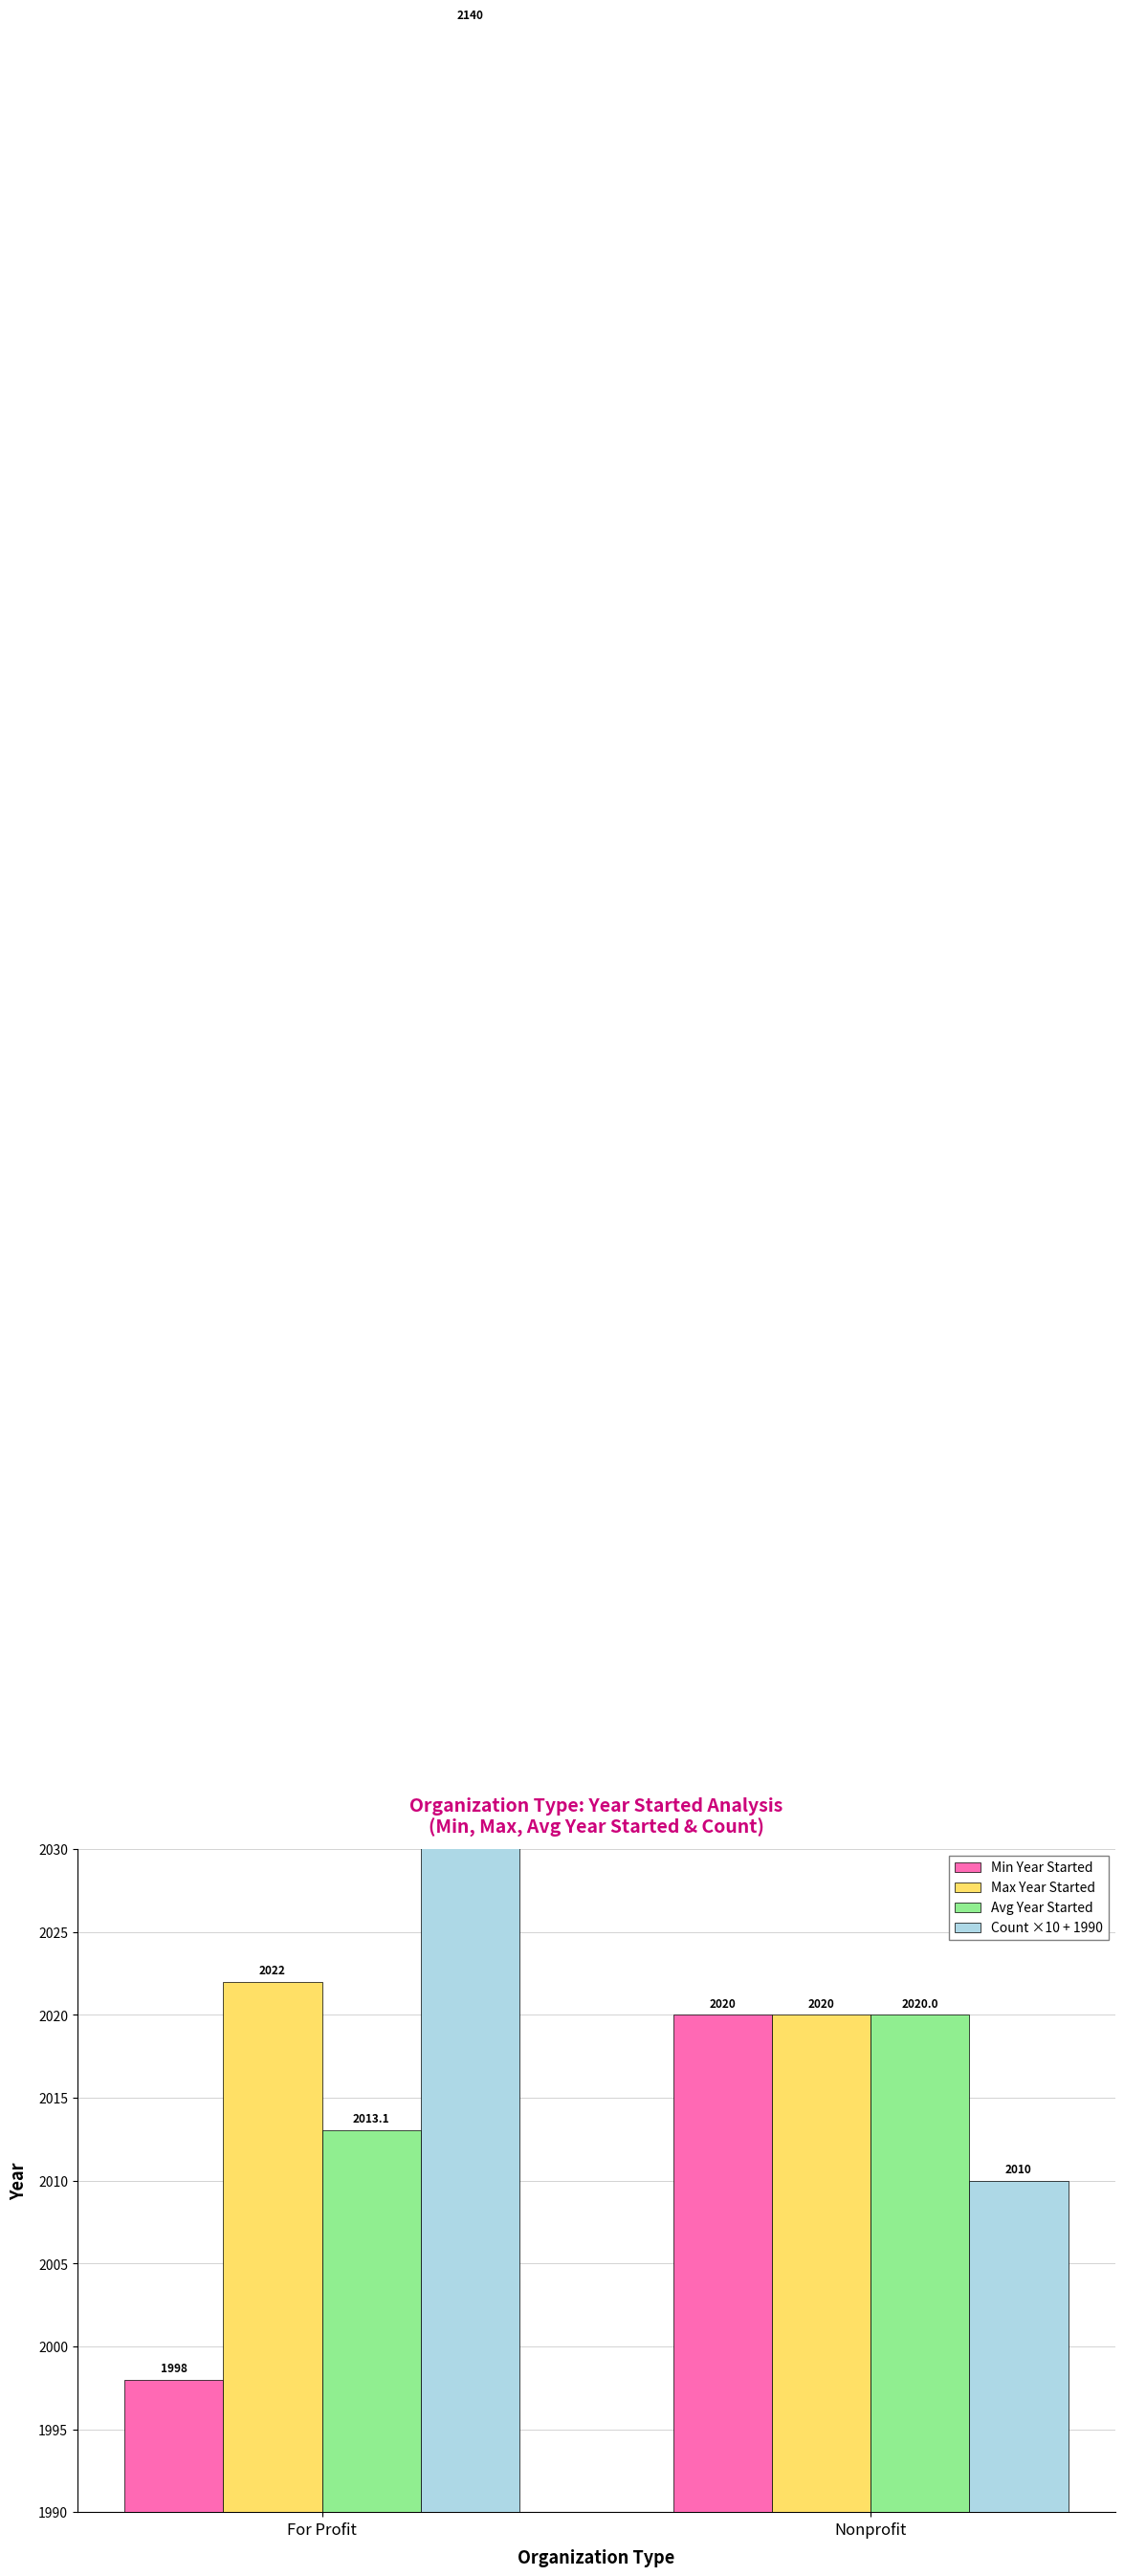

Count the Max Year Started values in the range 2020 to 2022.

2